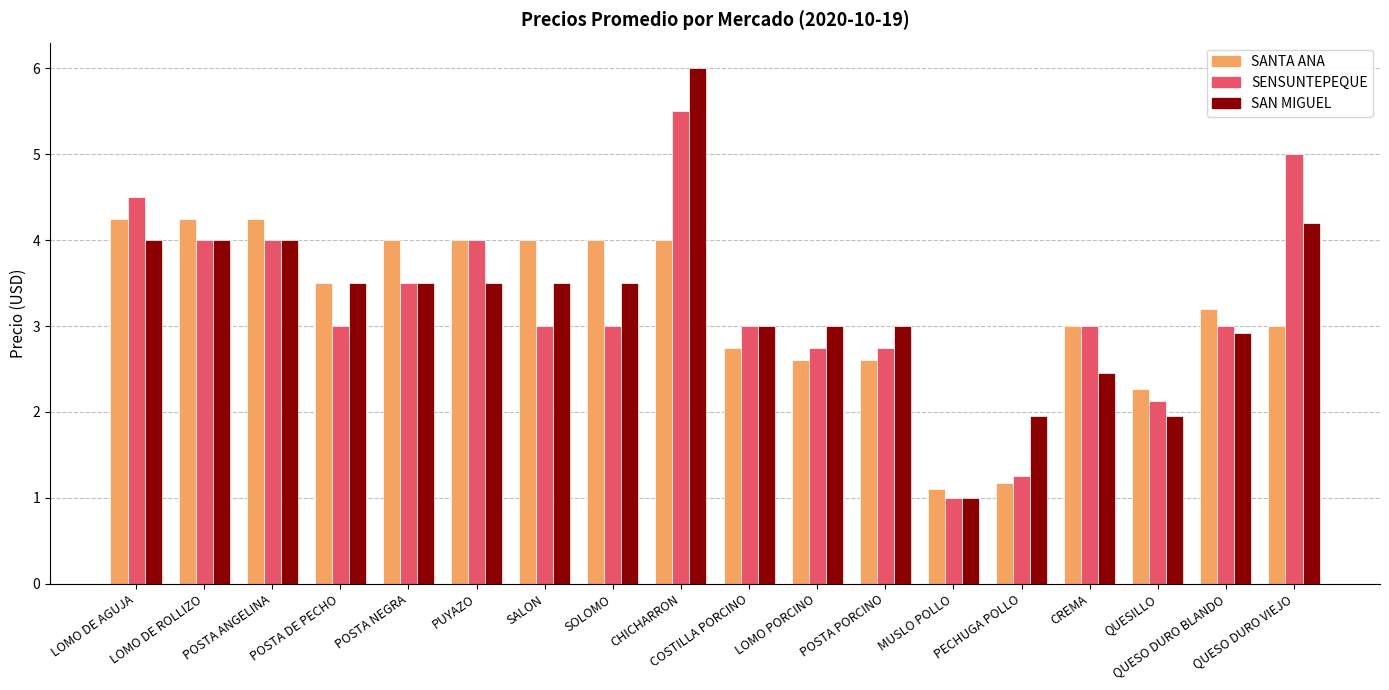

At which label does SENSUNTEPEQUE first exceed 3?

LOMO DE AGUJA